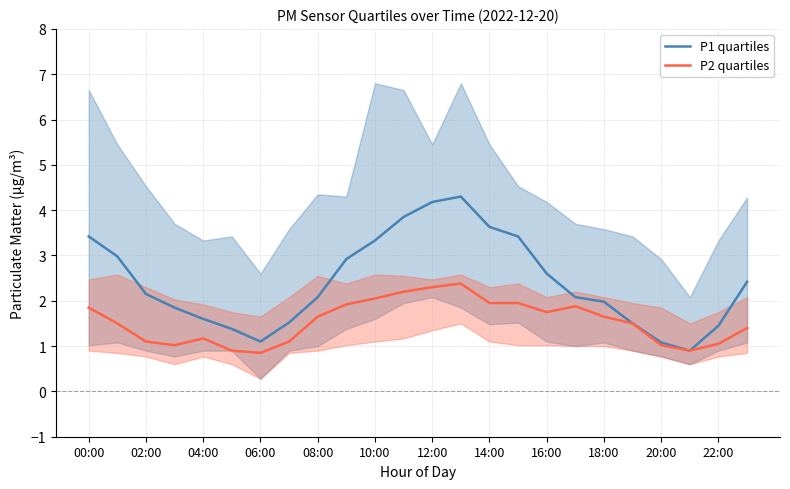

The P1 quartiles series shows 3.0 at 08:00. True or false?

False